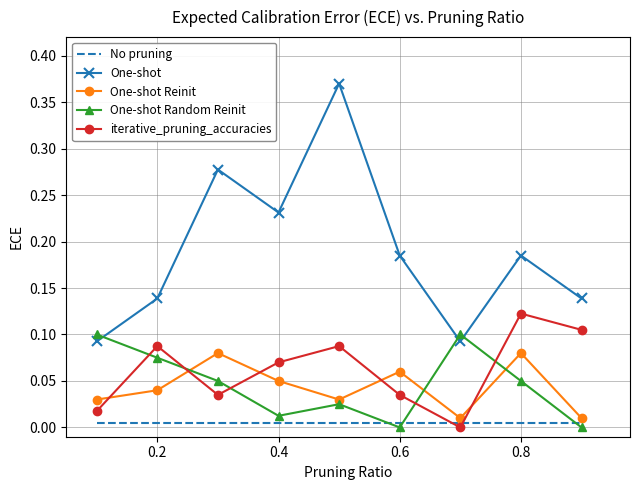

Which series has the largest total across all categories?

One-shot